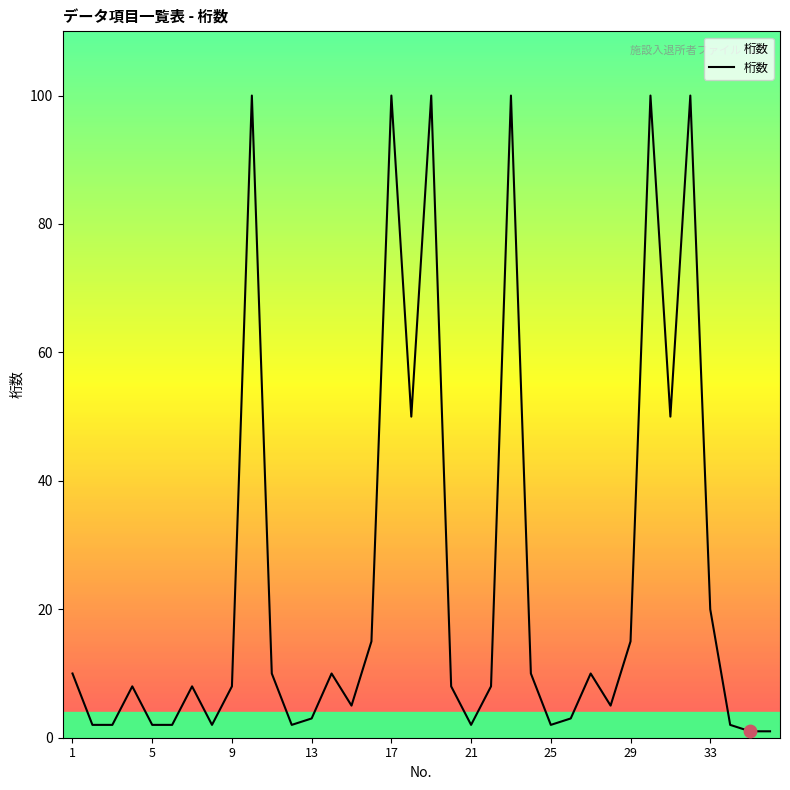

What is the greatest value displayed?

100